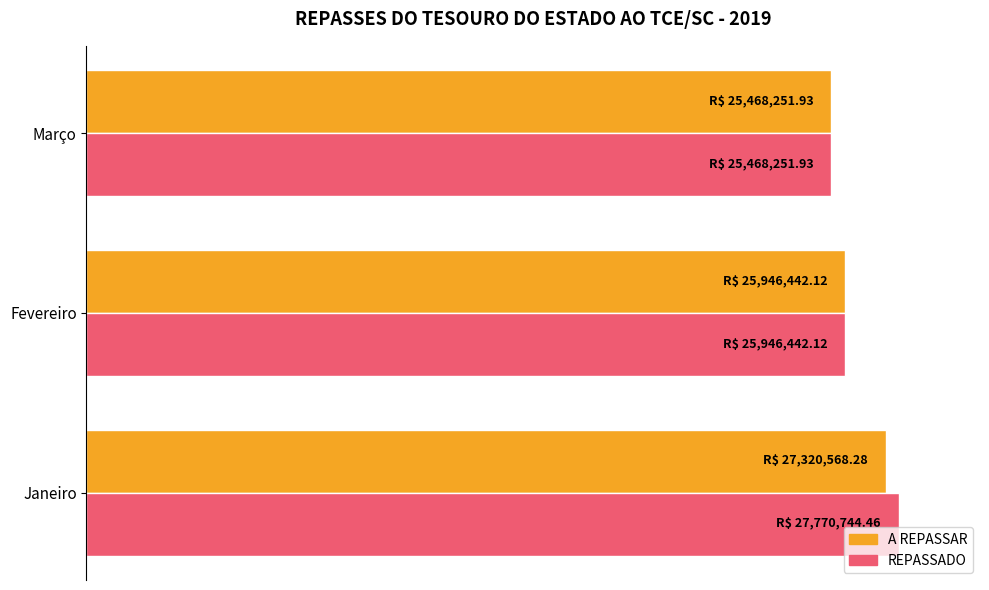

What are all the series names shown in the legend?

A REPASSAR, REPASSADO